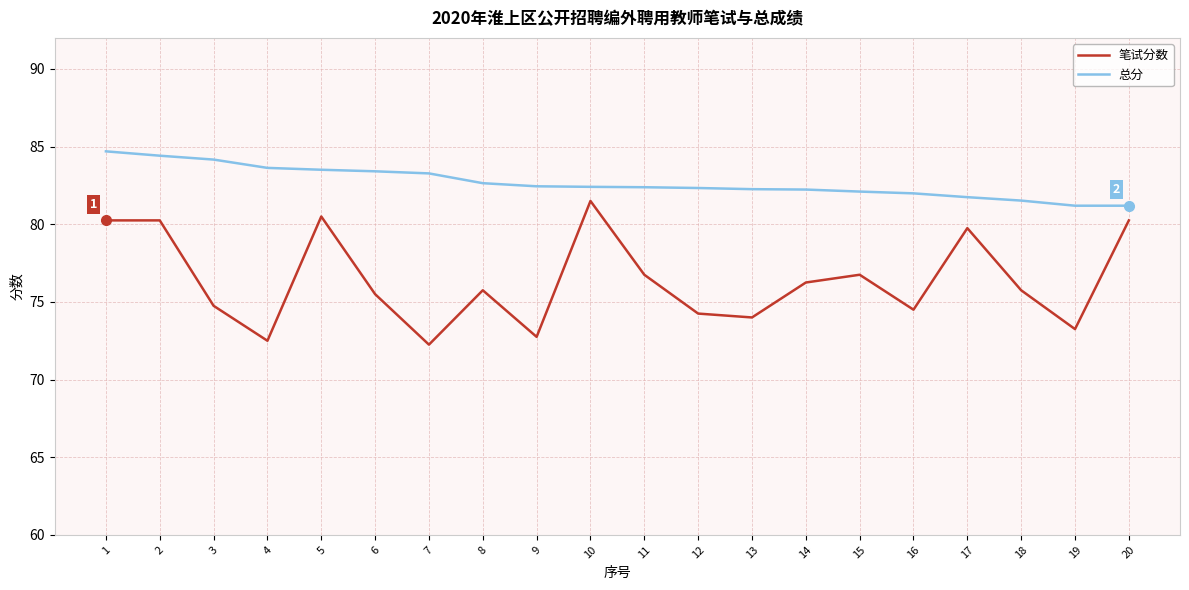

Is the value of 笔试分数 at 14 greater than the value of 总分 at 18?

No